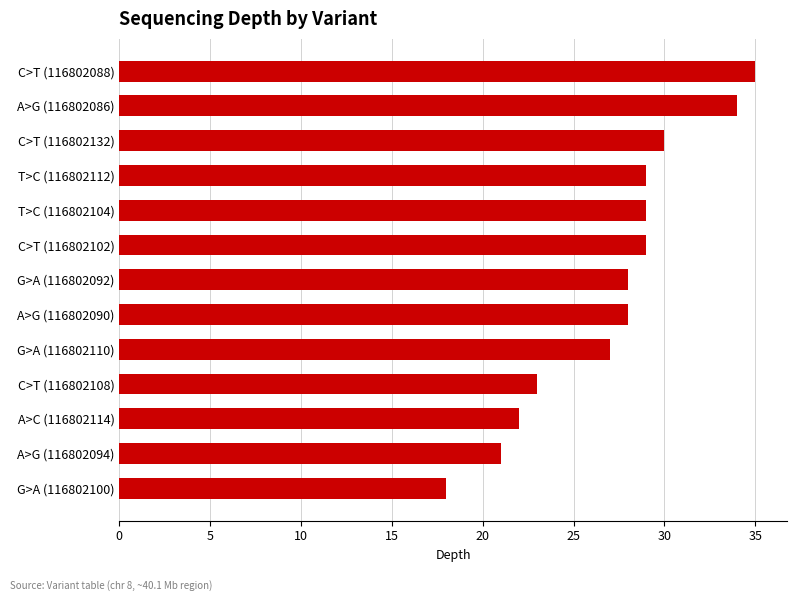

What is the approximate value at A>G (116802090)?

28